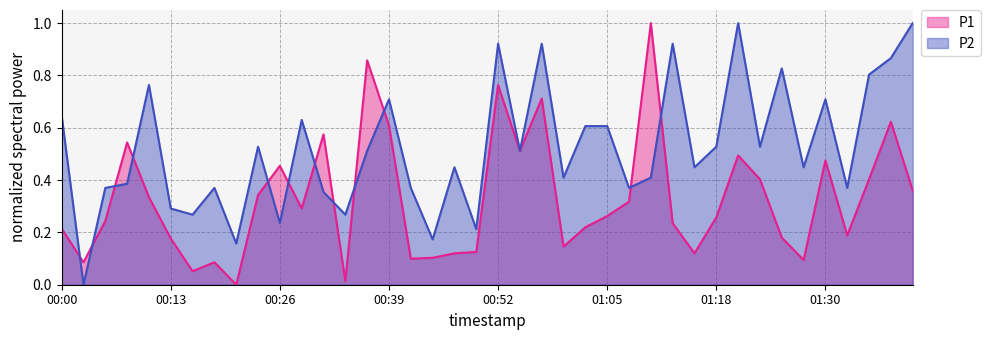

At which category does P1 reach its first local peak?

00:08